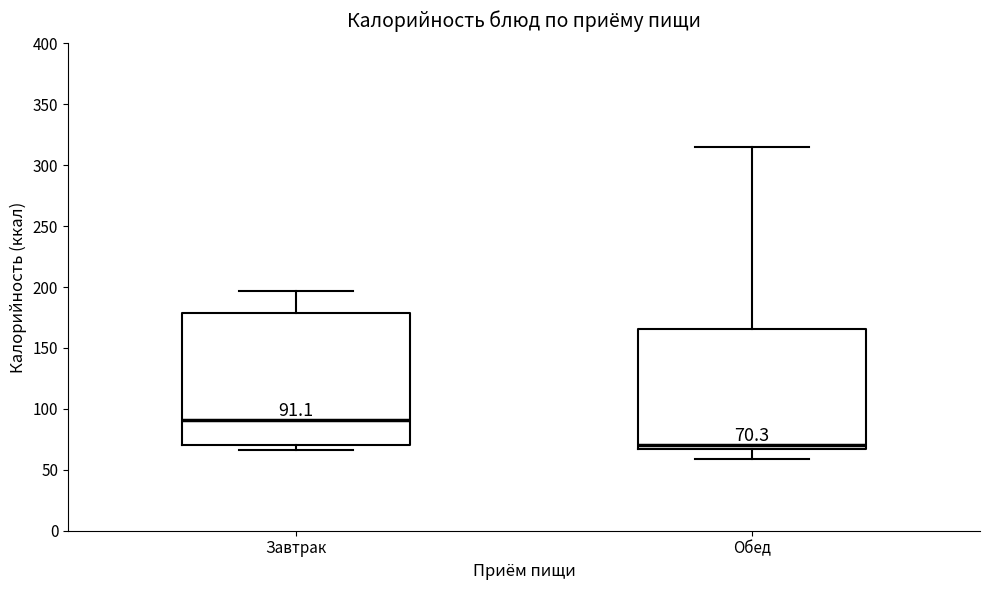

Which box is the tallest, from its lower edge to its upper edge?

Завтрак